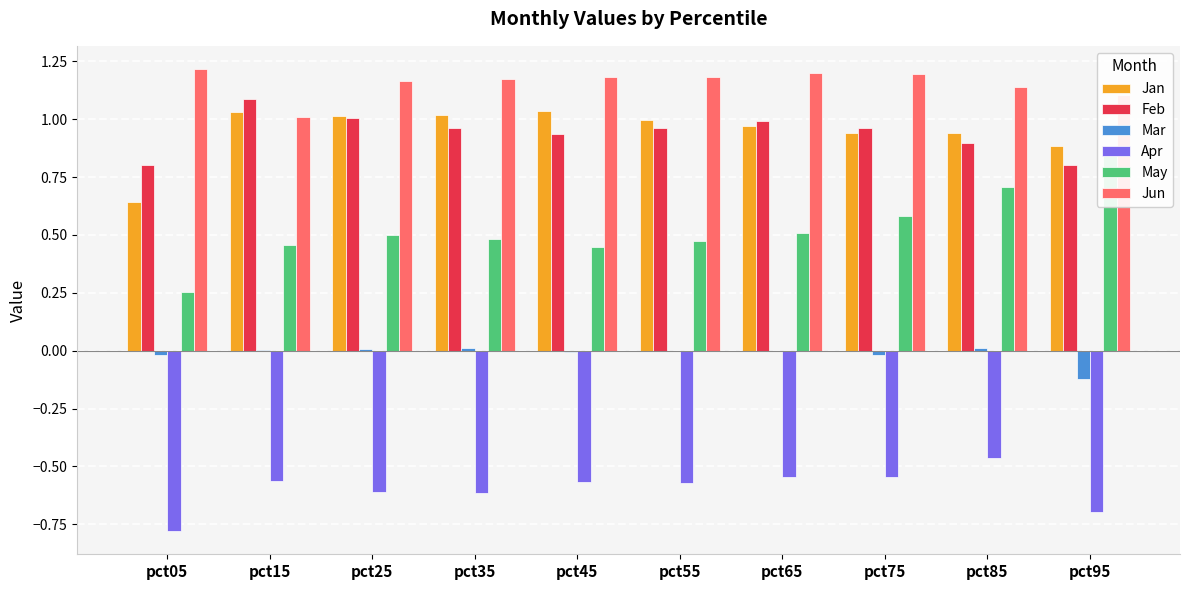

What is the average value of the Jun series?

1.2